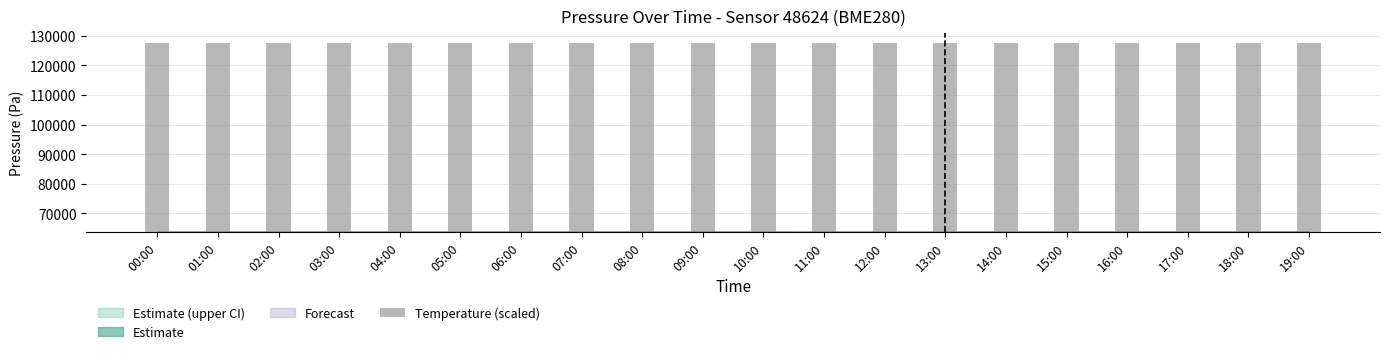

What is the label of the 1st bar from the right?

19:00